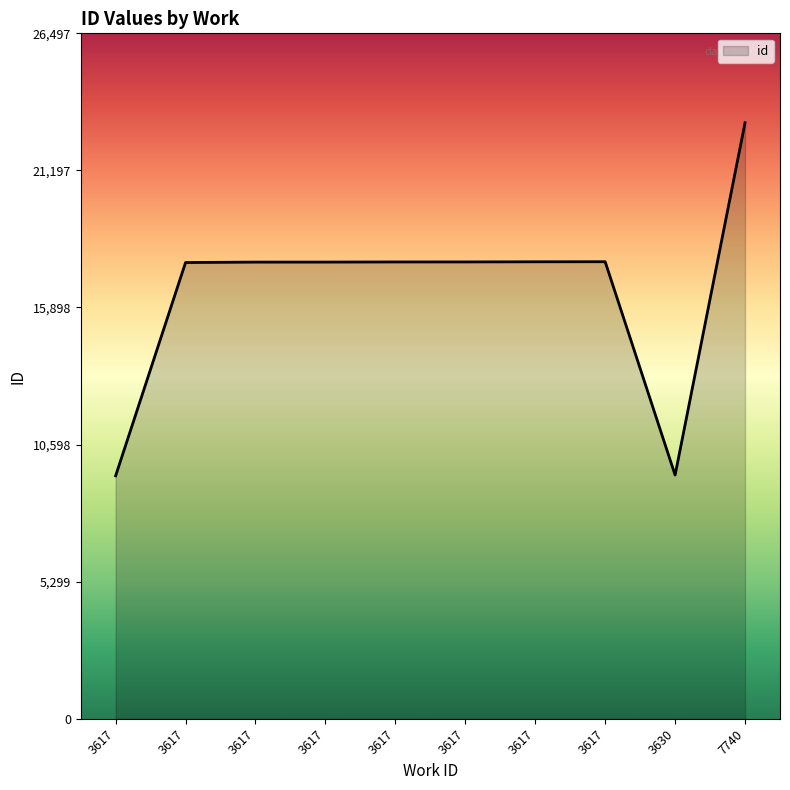

Count the number of categories in the chart.

10